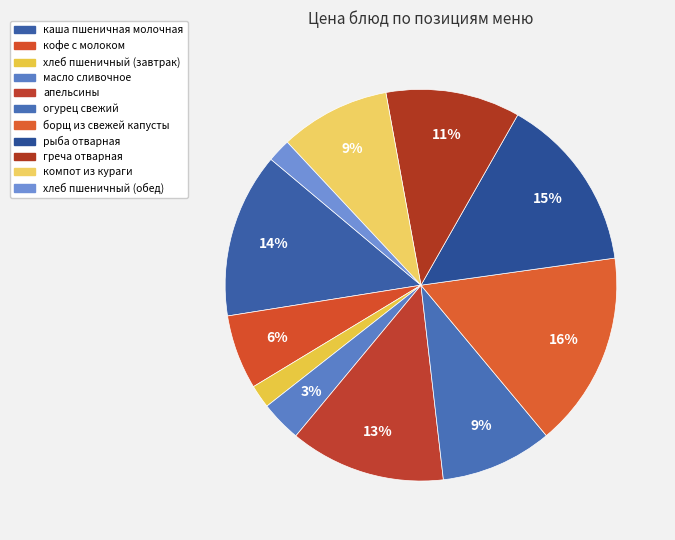

To the nearest percent, what is the difference between the largest and smallest slice percentages?

14%